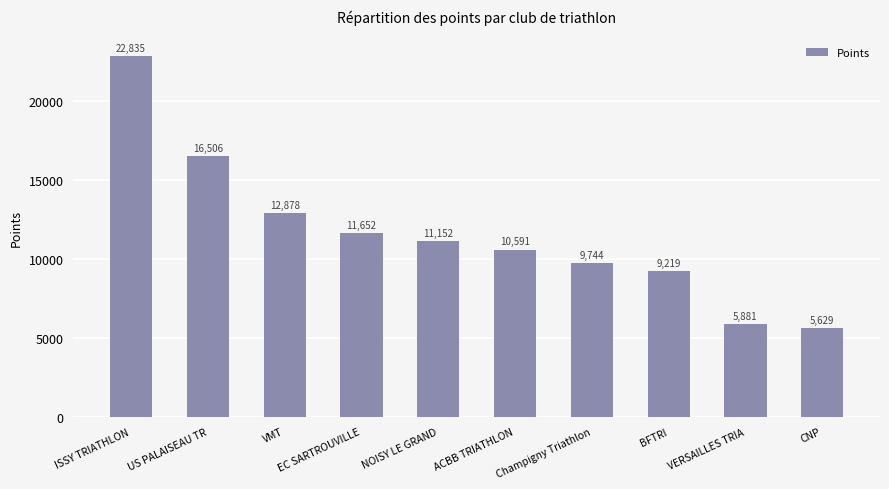

Reading left to right, extract all data points from this chart.

22835	16506	12878	11652	11152	10591	9744	9219	5881	5629